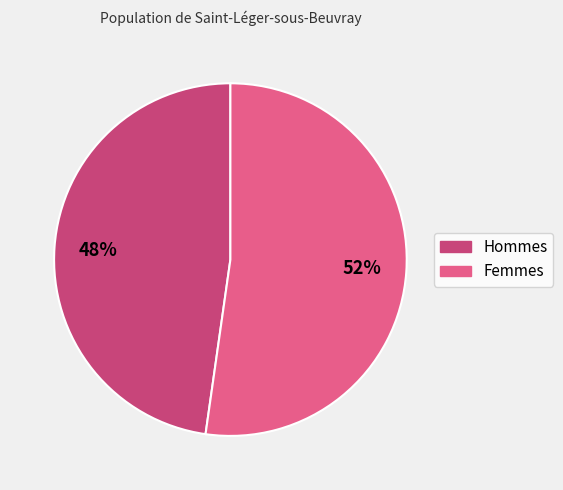

Count the number of slices in the pie.

2